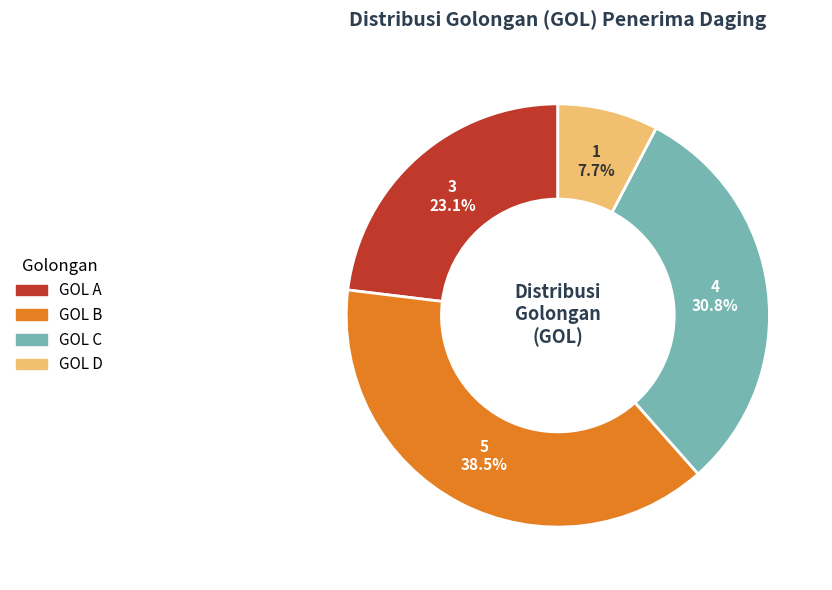

True or false: GOL D accounts for 13% of the total.

False